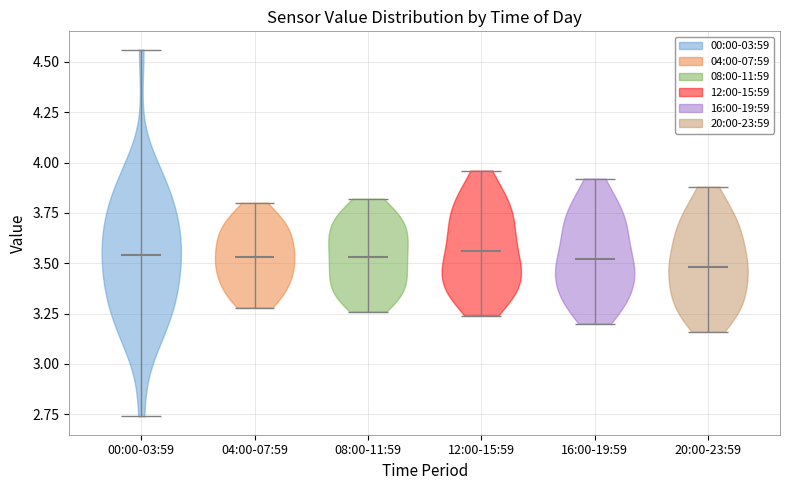

Reading left to right, read every violin against the y-axis: where its median line is, and the lowest and highest points it reaches. The values are not printed on the chart, so give them approximately, as read against the axis.

00:00-03:59: median line 3.55, lowest point 2.75, highest point 4.55
04:00-07:59: median line 3.55, lowest point 3.30, highest point 3.80
08:00-11:59: median line 3.55, lowest point 3.25, highest point 3.80
12:00-15:59: median line 3.55, lowest point 3.25, highest point 3.95
16:00-19:59: median line 3.50, lowest point 3.20, highest point 3.90
20:00-23:59: median line 3.50, lowest point 3.15, highest point 3.90